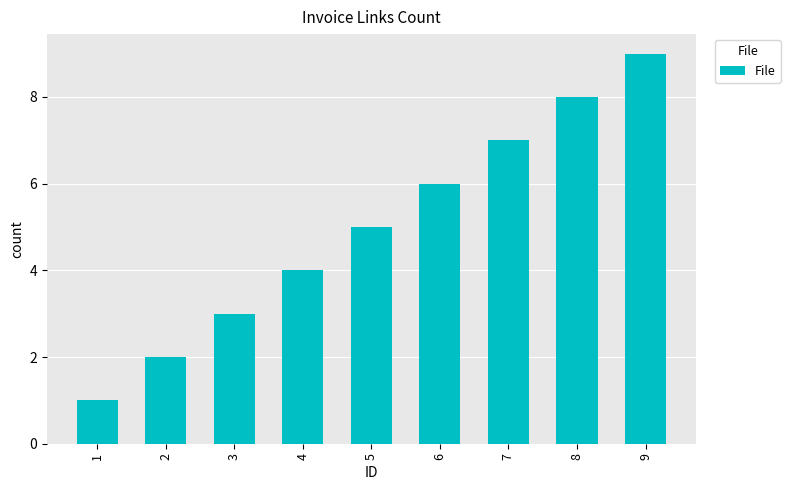

The value at 2 is 1. True or false?

False